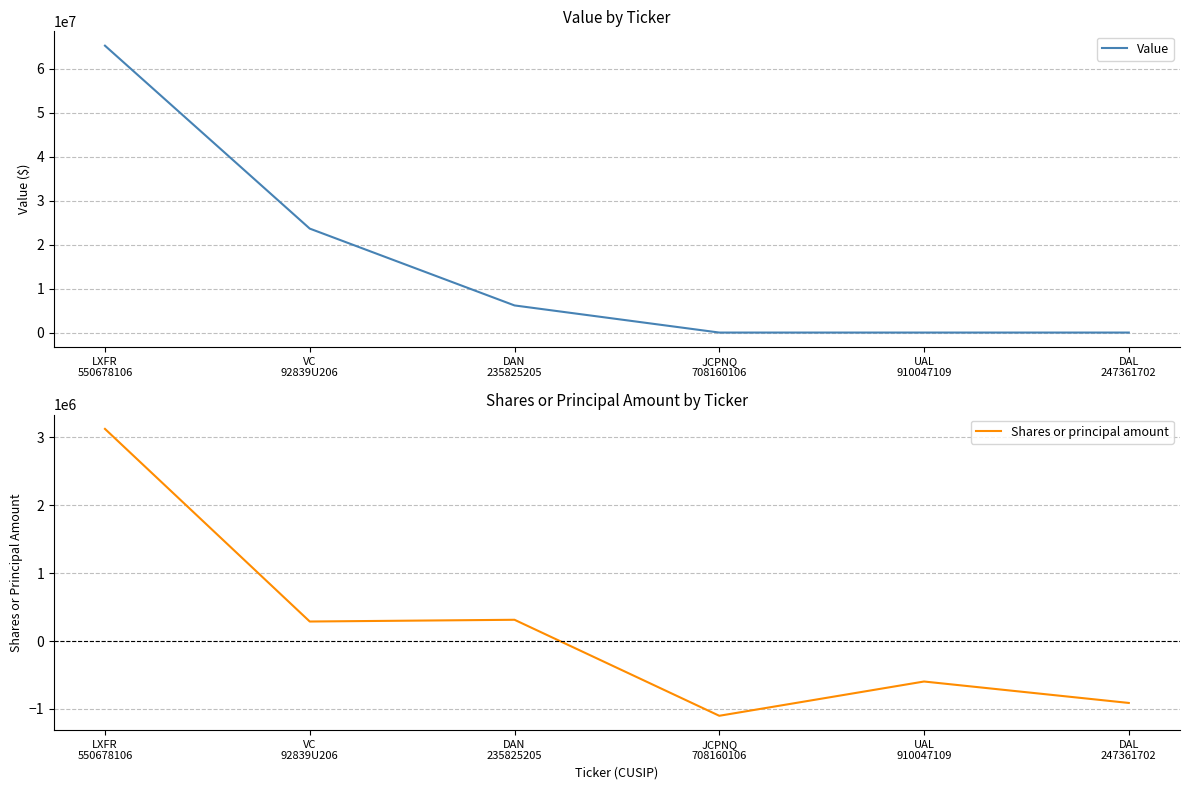

True or false: Shares or principal amount and Value intersect in this chart.

False